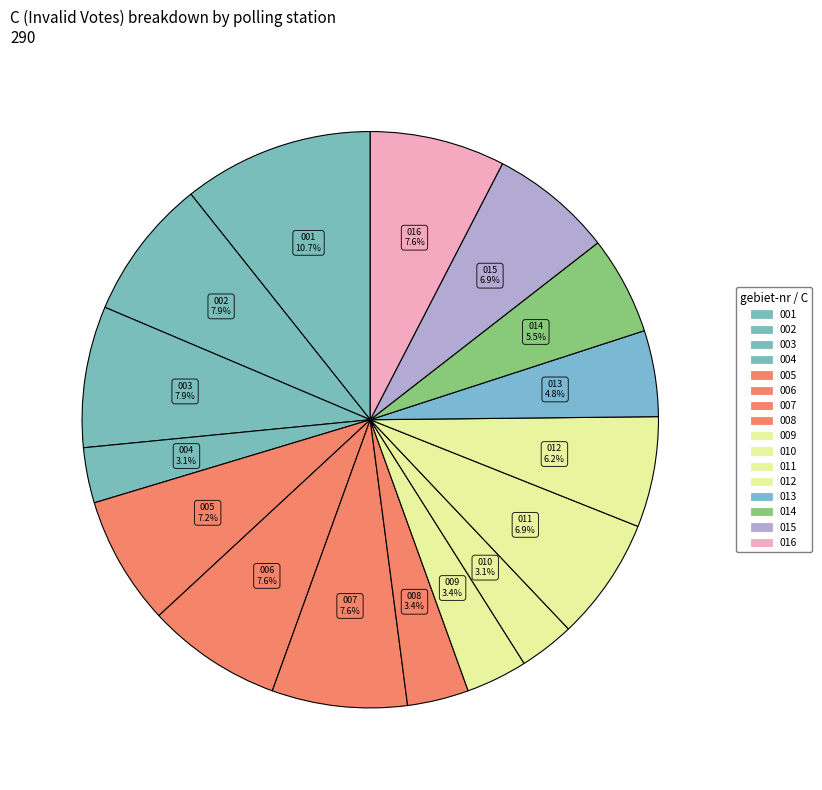

Is there any slice that represents more than half of the pie?

No